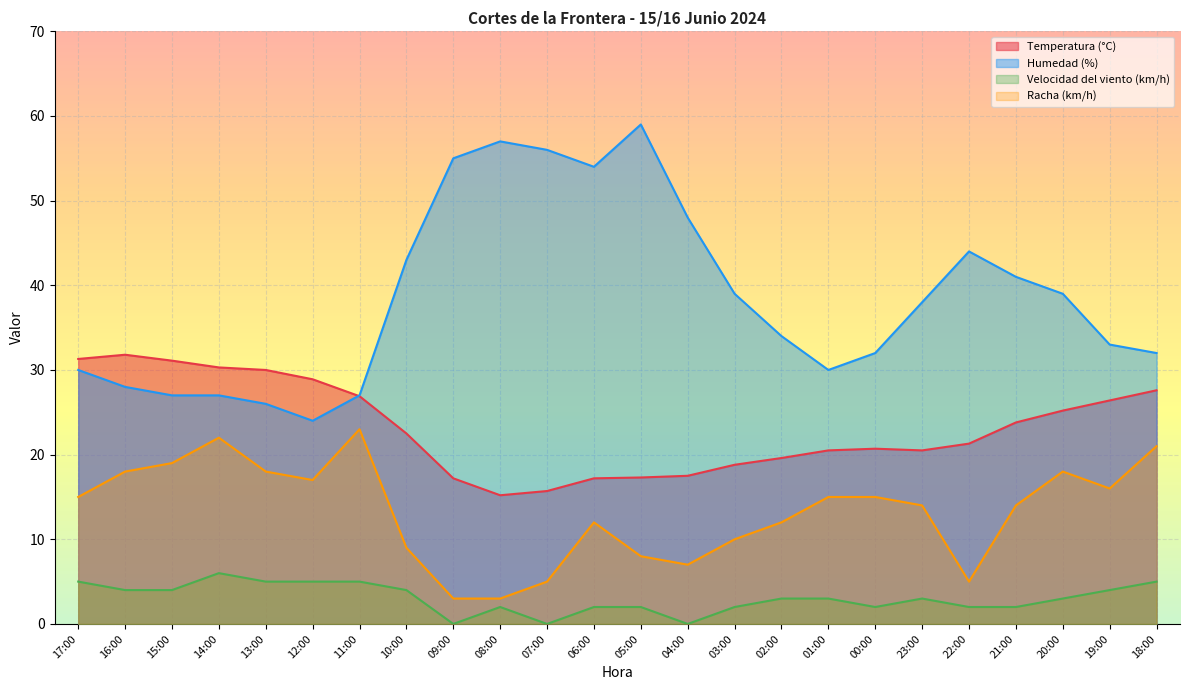

Does the chart display data point markers on the line(s)?

No